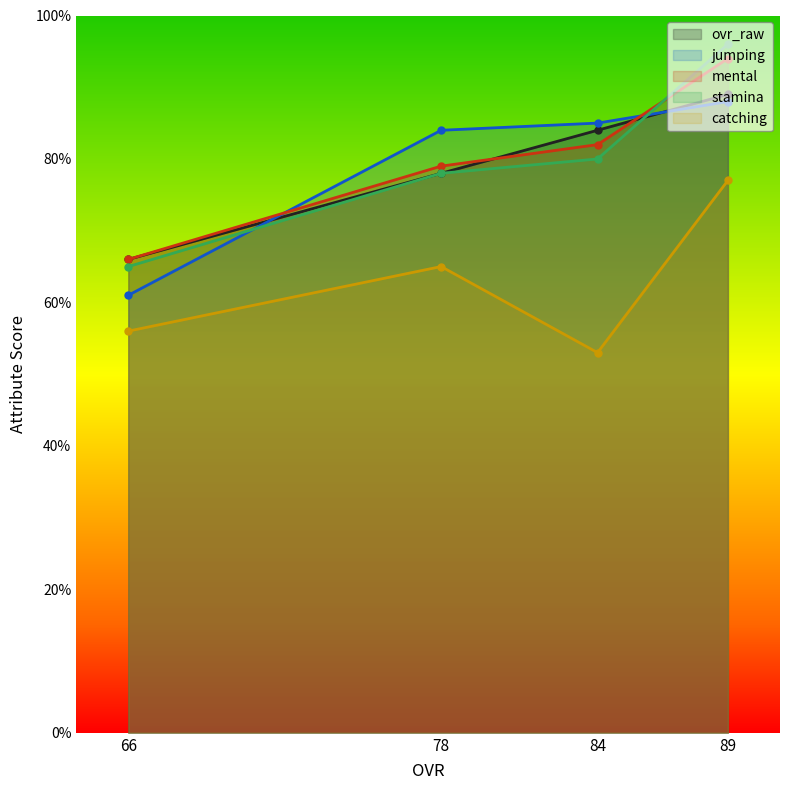

What is the sum of all catching values?

251